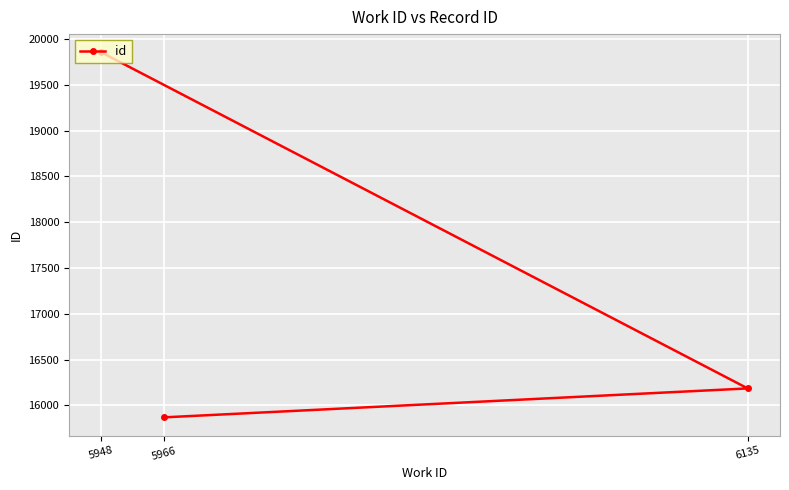

Which category has the lowest value across all series?

5966